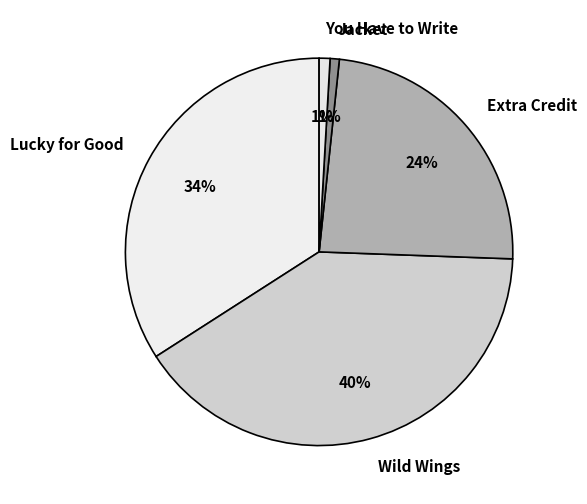

How many slices are in this pie chart?

5